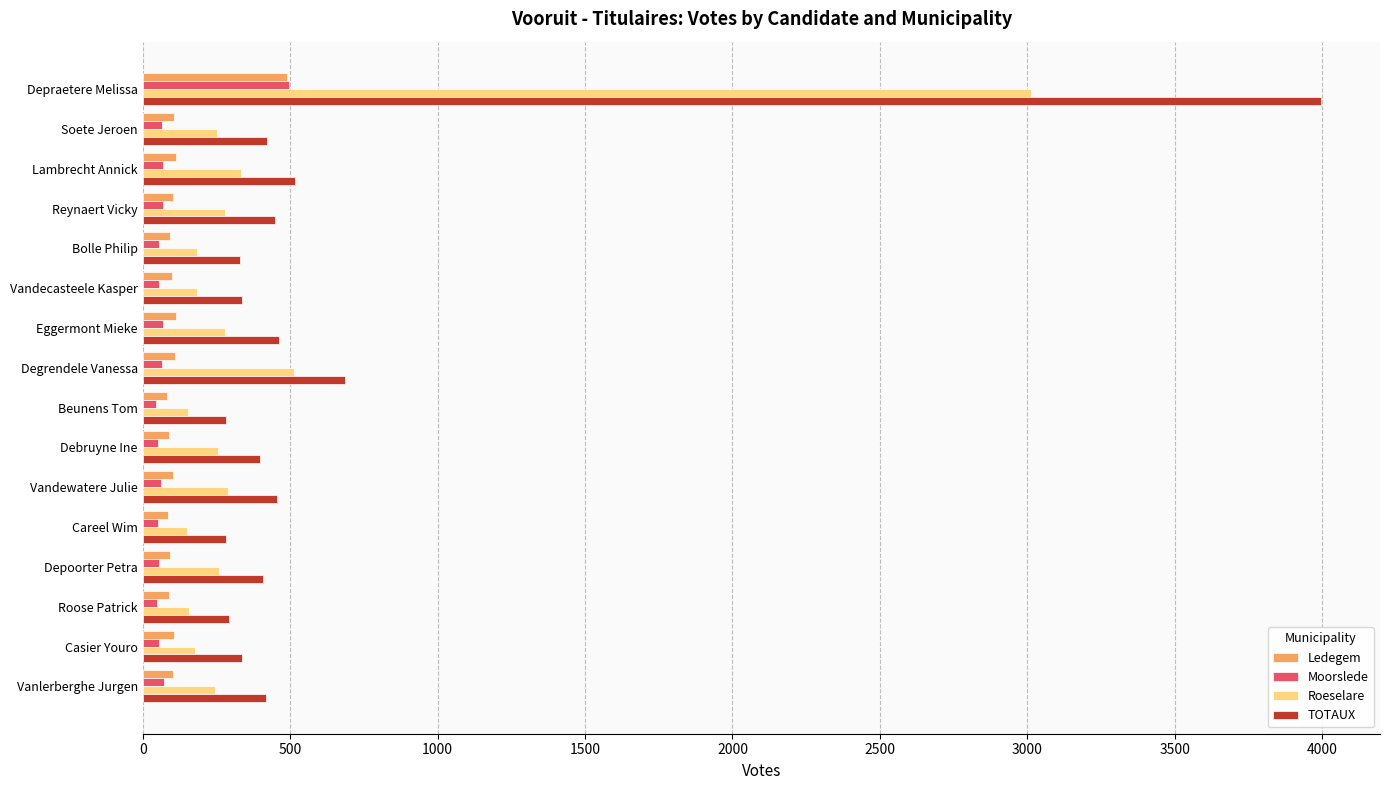

Which series has the largest total across all categories?

TOTAUX